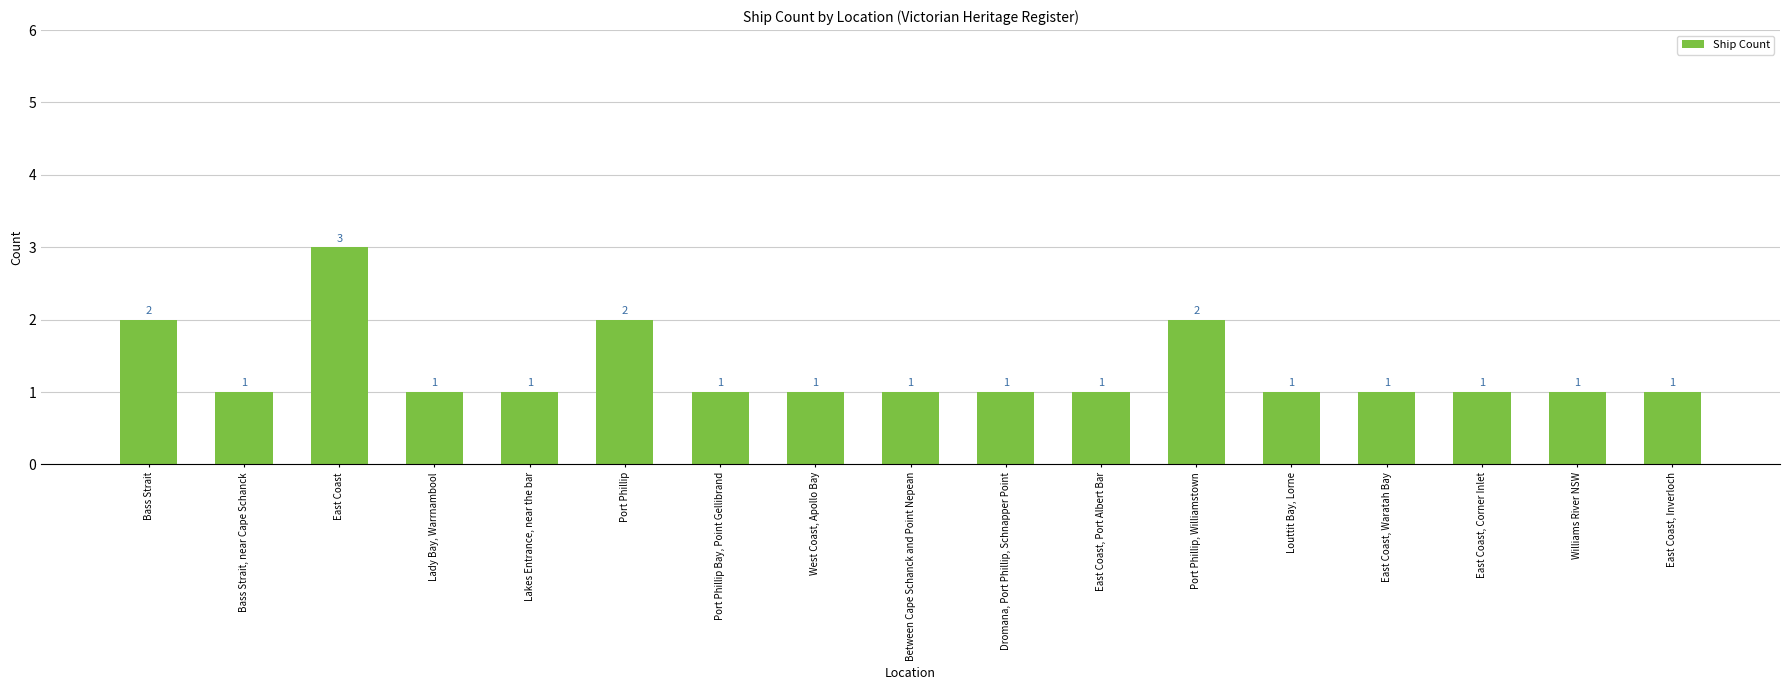

Approximately how many times larger is the value at West Coast, Apollo Bay compared to Between Cape Schanck and Point Nepean?

1.0